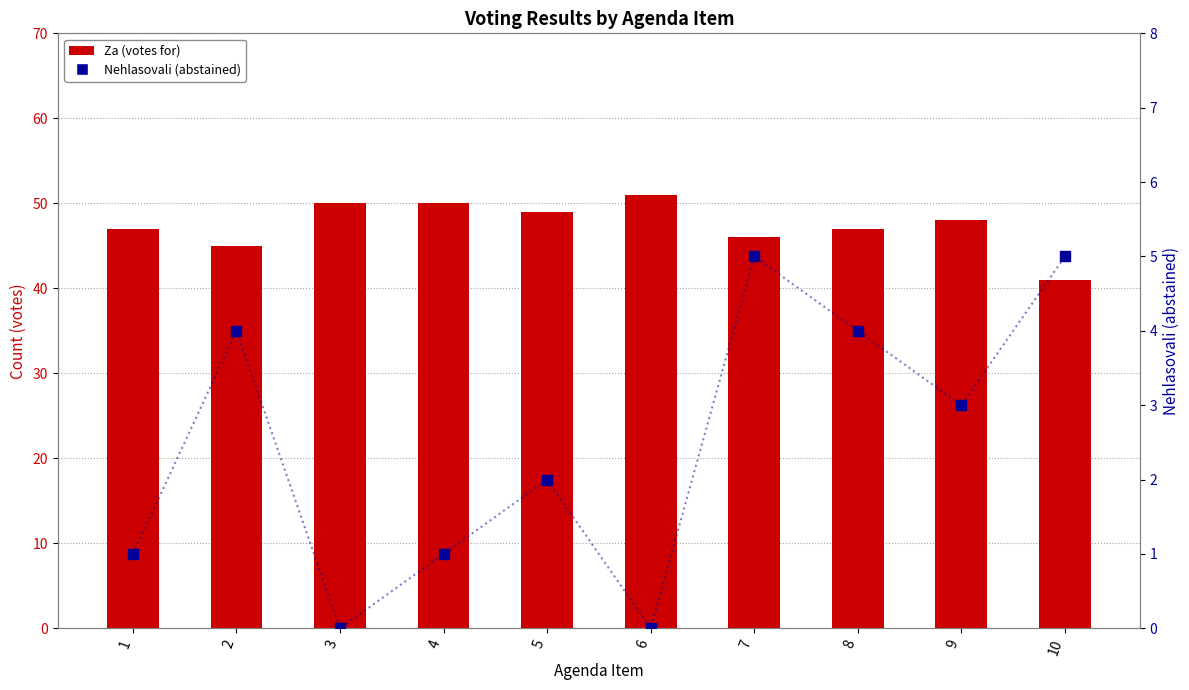

What is the total value across all series at 10?

46